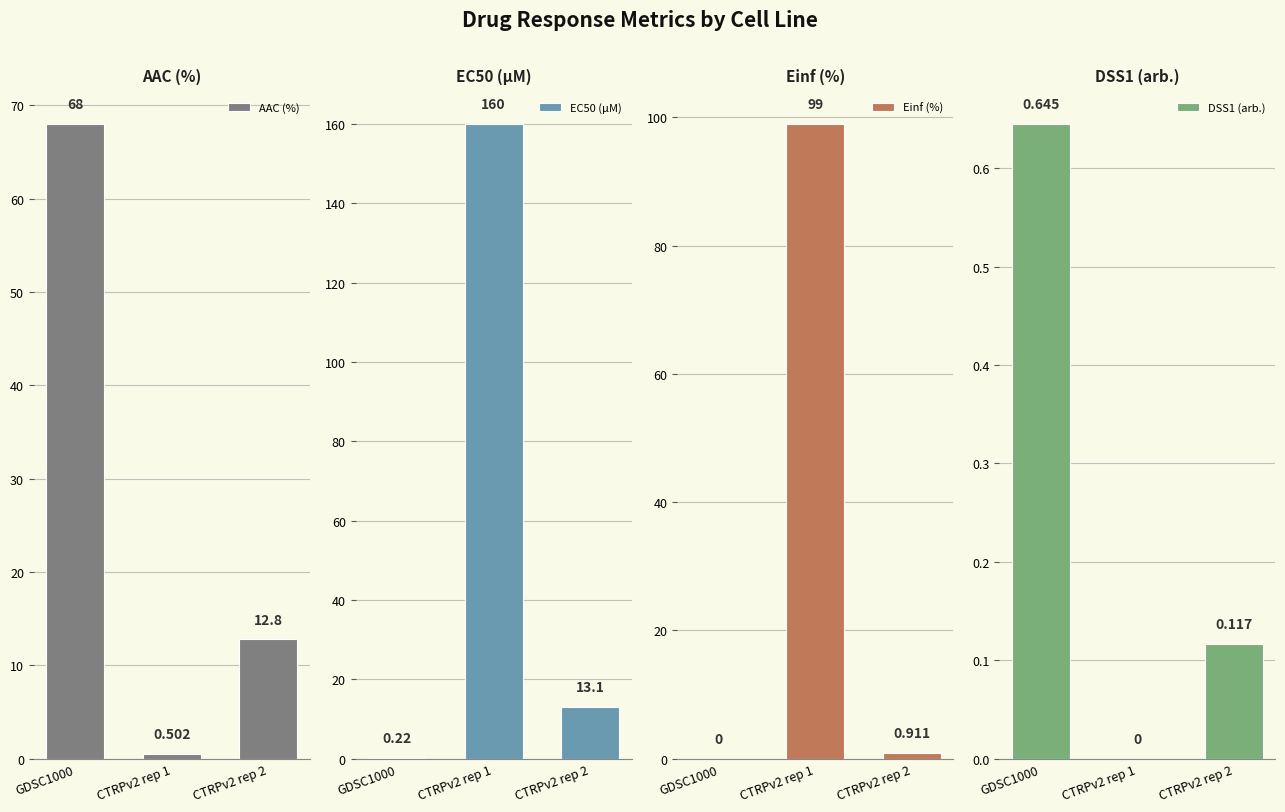

How many values in the EC50 (µM) series exceed 13?

2